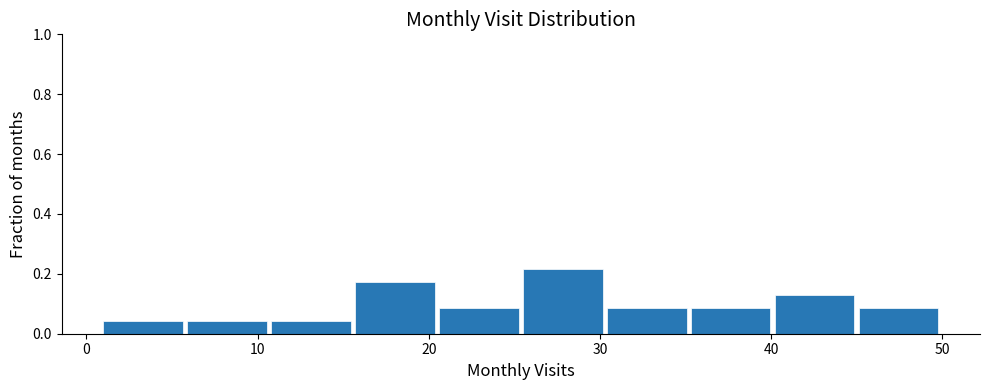

What is the height of the bar covering 35.3 to 40.2 on the x-axis? Neither the bar edges nor the heights are printed on the chart, so give them approximately, as read against the axes.

0.08